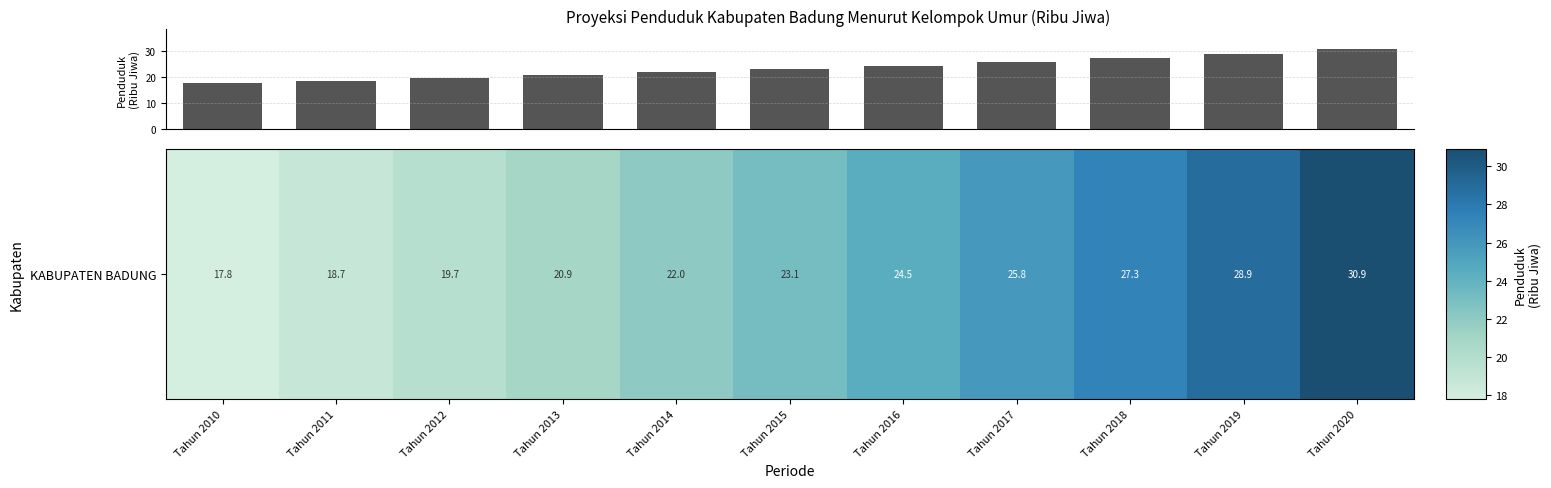

What is the maximum value shown in the chart?

30.9